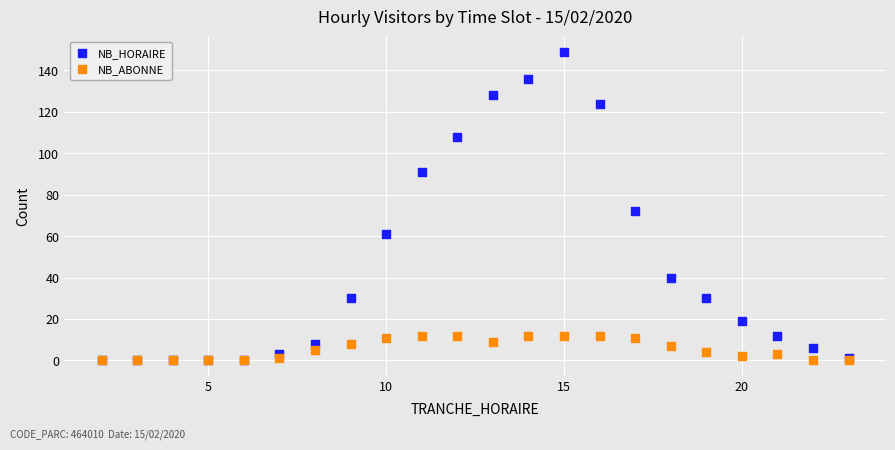

Which series contains the highest Y value?

NB_HORAIRE